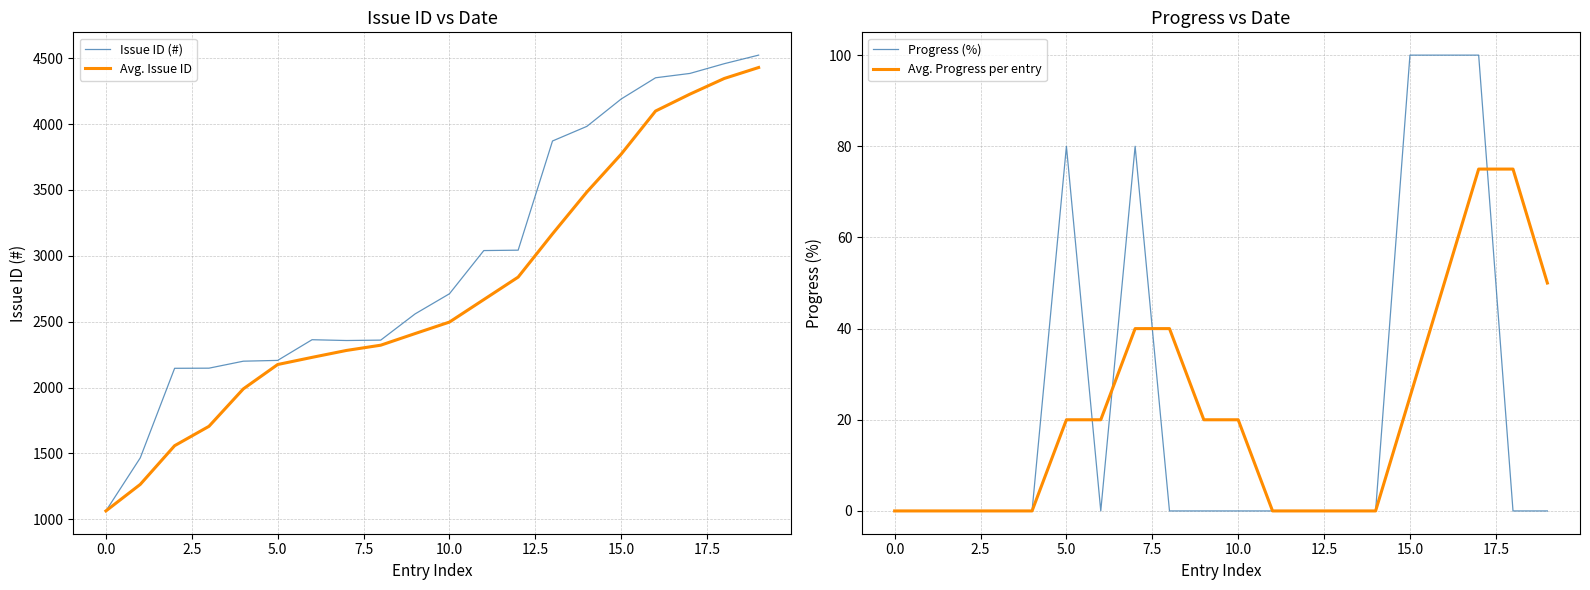

True or false: Progress (%) and Issue ID (#) cross at least once.

False